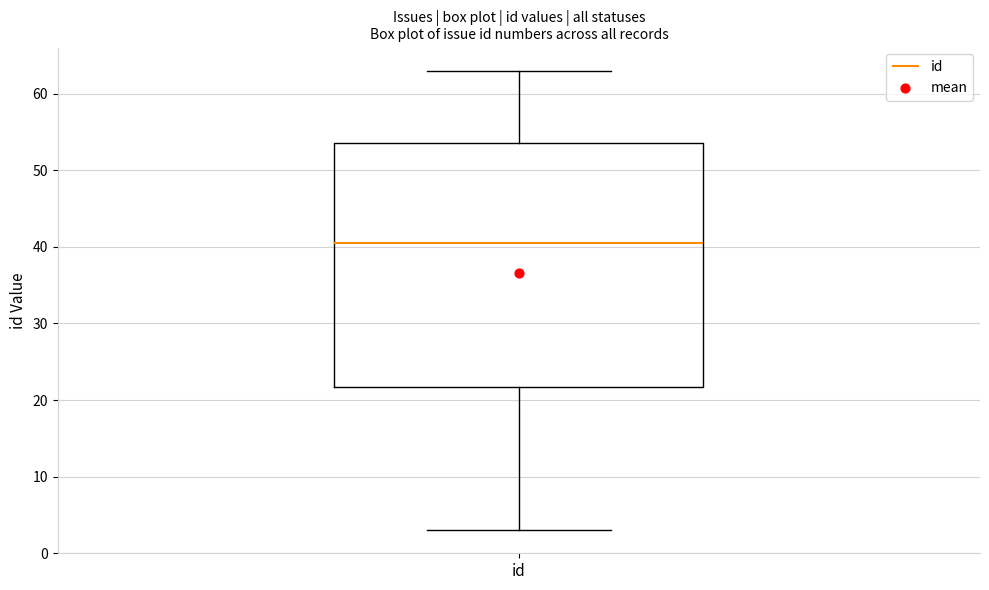

Where does the upper whisker of the box for id end on the y-axis? The values are not printed on the chart, so give them approximately, as read against the axis.

63